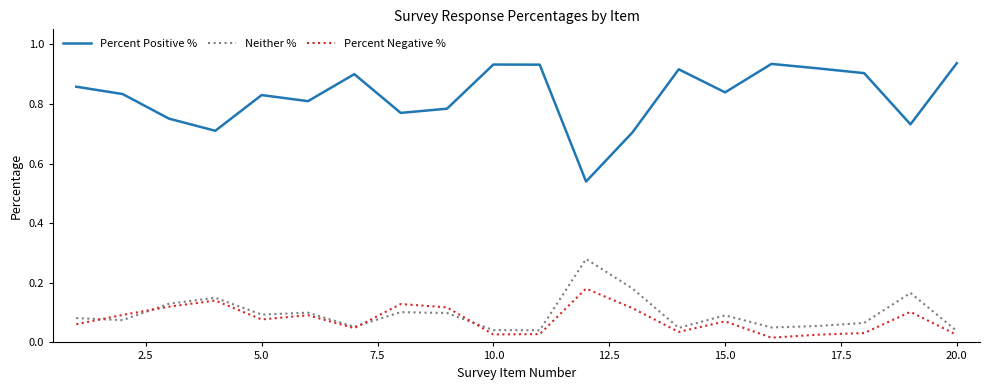

Which series has the widest spread of values?

Percent Positive %